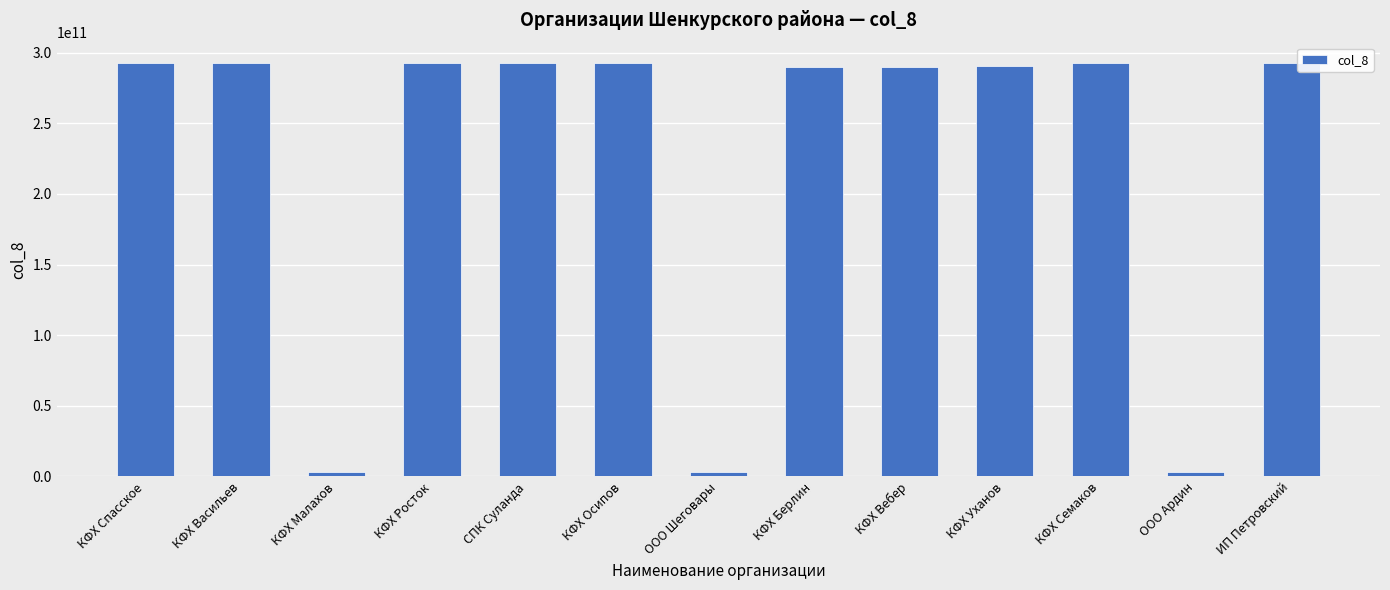

What is the maximum value shown in the chart?

292401697226